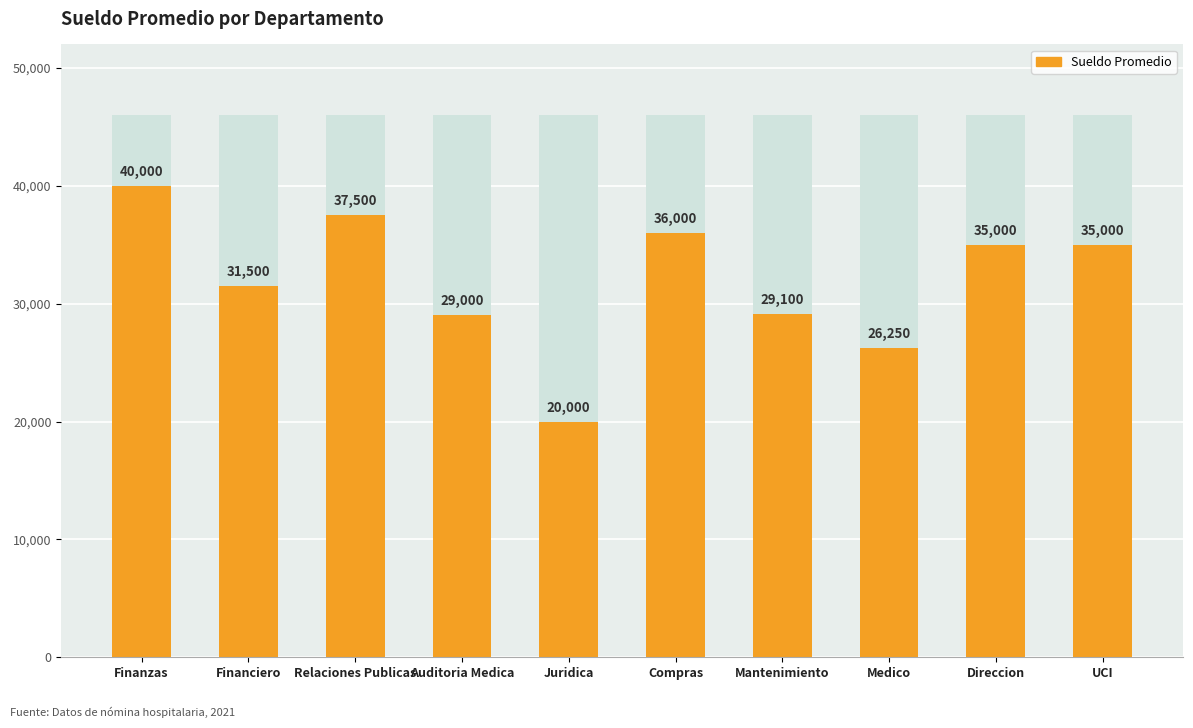

At which label does the data first exceed 35000?

Finanzas